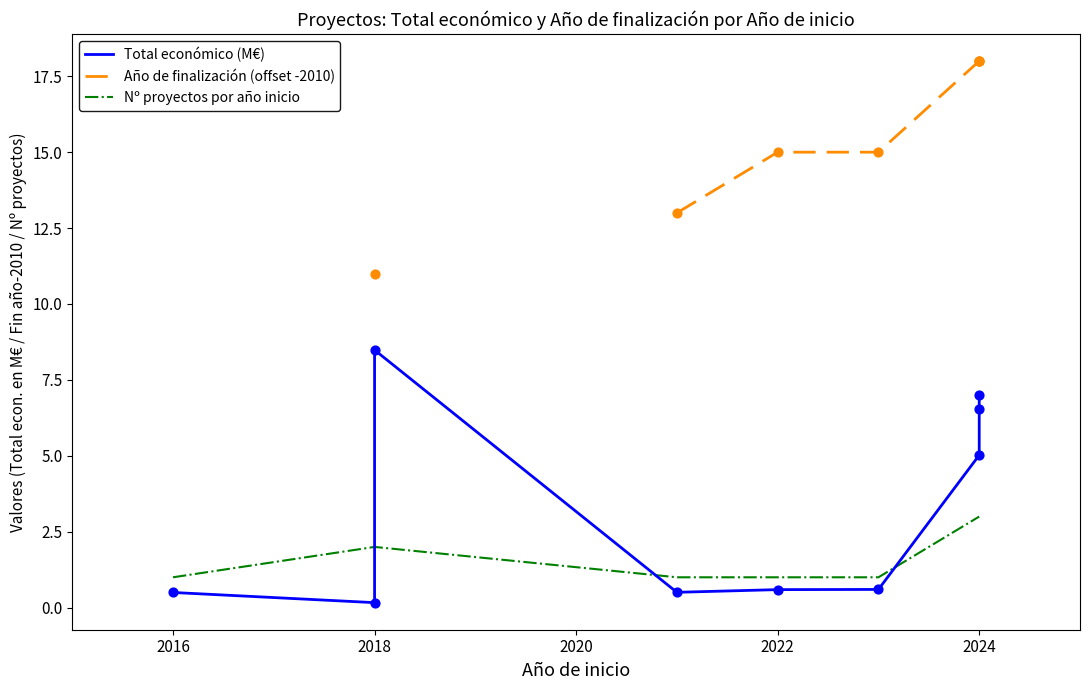

Which has a higher value, 2018 or 2024?

2018